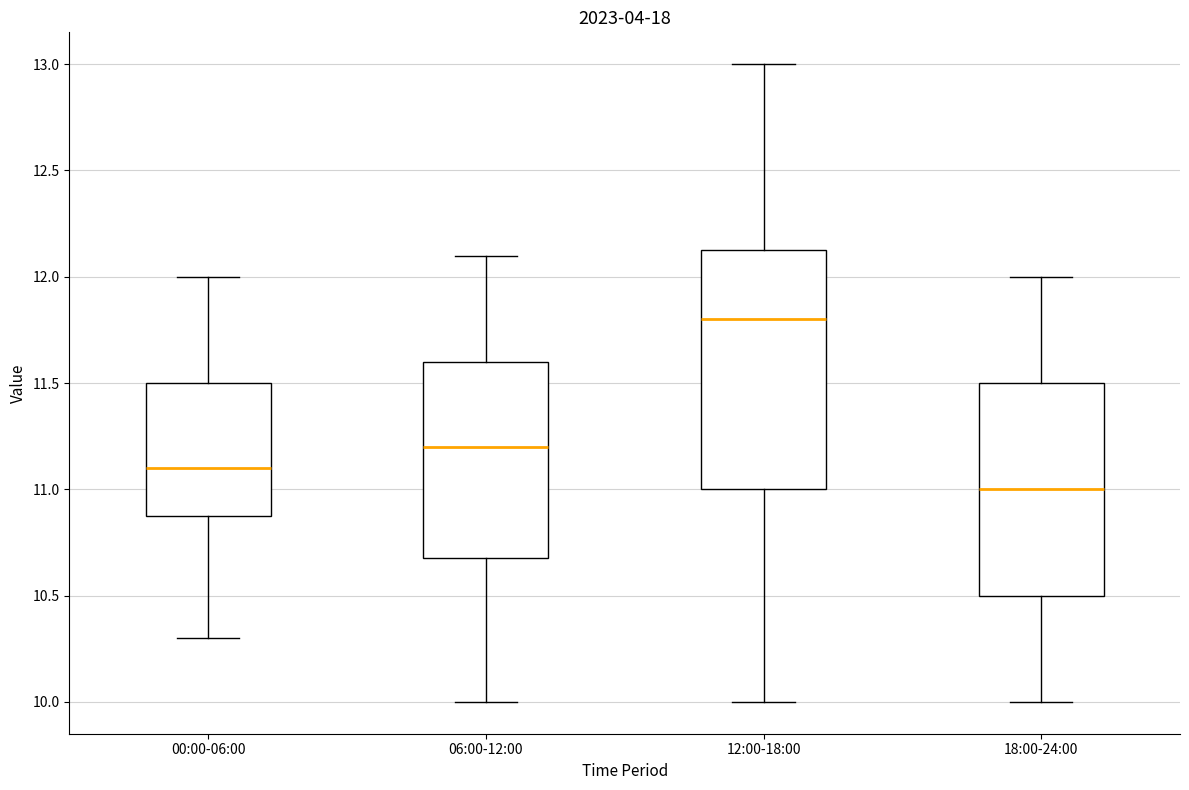

Reading left to right, transcribe this box plot: for each box, give where its median line is, the range the box spans, and where its two whiskers end, as read against the y-axis. The values are not printed on the chart, so give them approximately, as read against the axis.

00:00-06:00: median 11.10, box 10.90 to 11.50, whiskers 10.30 to 12.00
06:00-12:00: median 11.20, box 10.70 to 11.60, whiskers 10.00 to 12.10
12:00-18:00: median 11.80, box 11.00 to 12.15, whiskers 10.00 to 13.00
18:00-24:00: median 11.00, box 10.50 to 11.50, whiskers 10.00 to 12.00